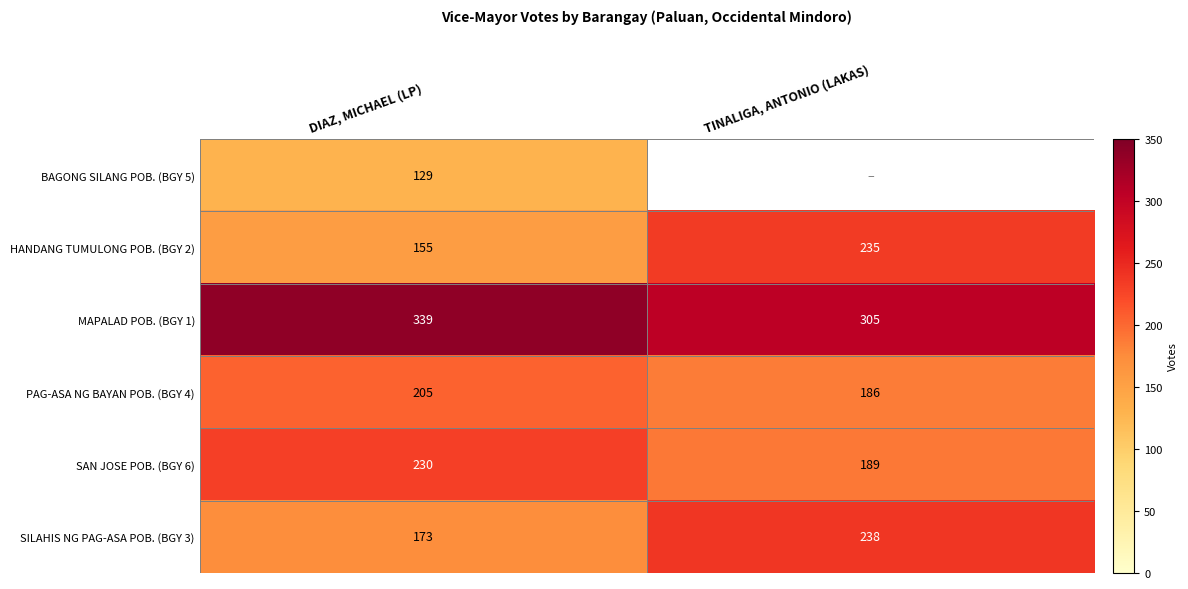

Count the number of categories in the chart.

2